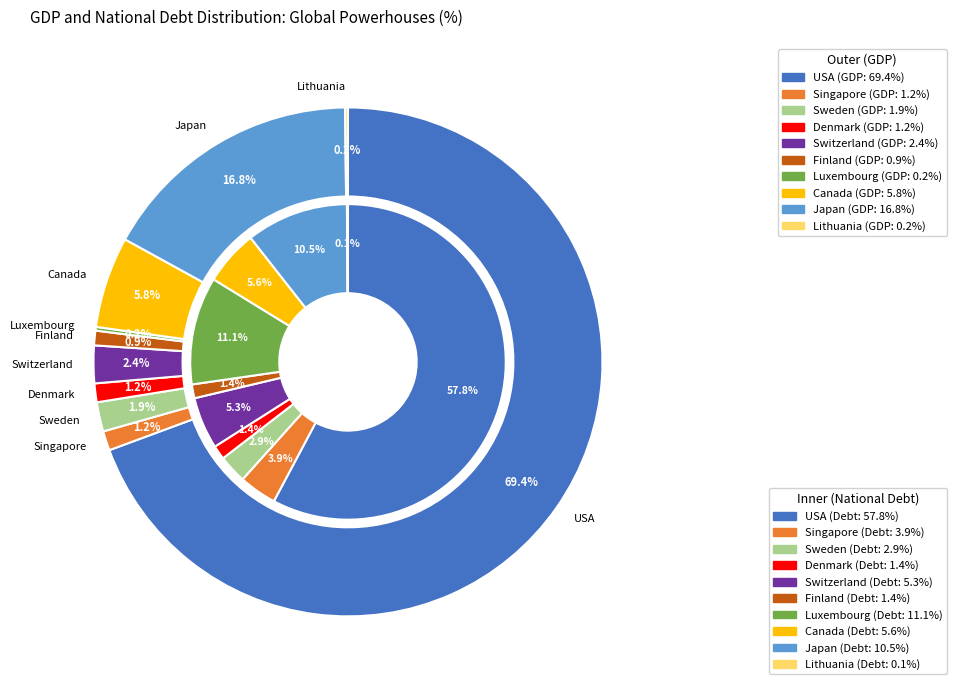

Do Luxembourg and Lithuania together represent more than half of the pie?

No